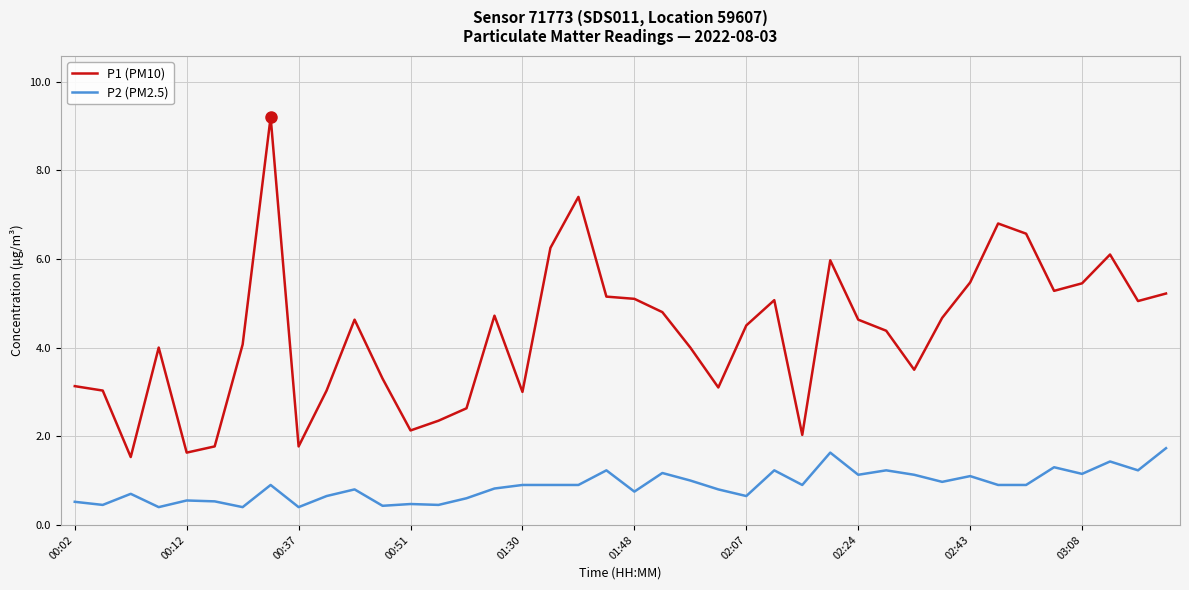

What is the minimum value shown in the chart?

0.4